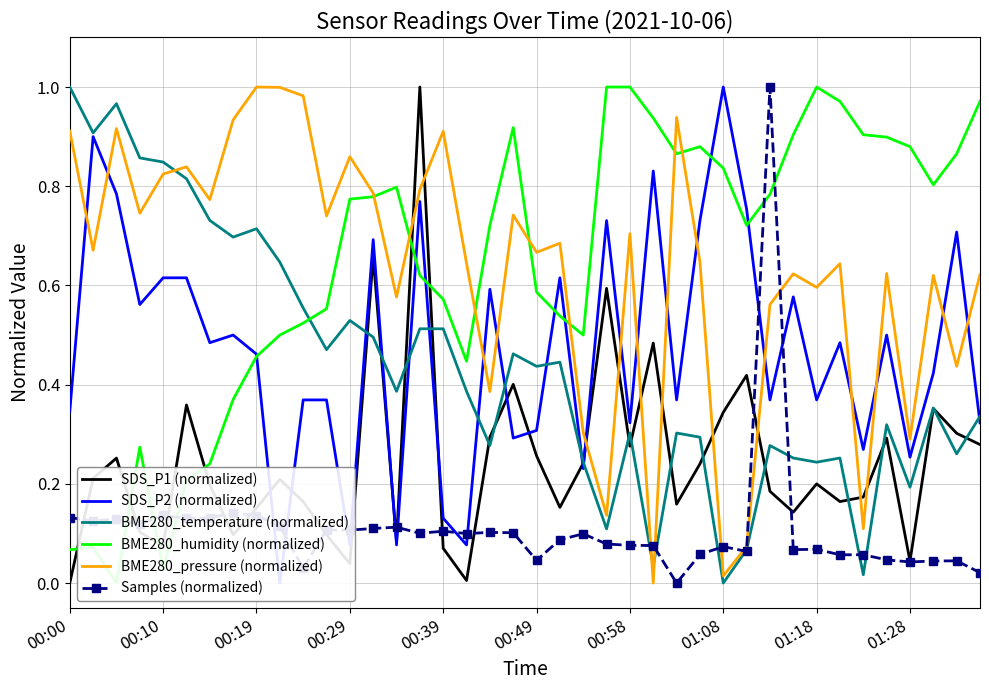

True or false: BME280_pressure (normalized) and SDS_P1 (normalized) cross at least once.

True